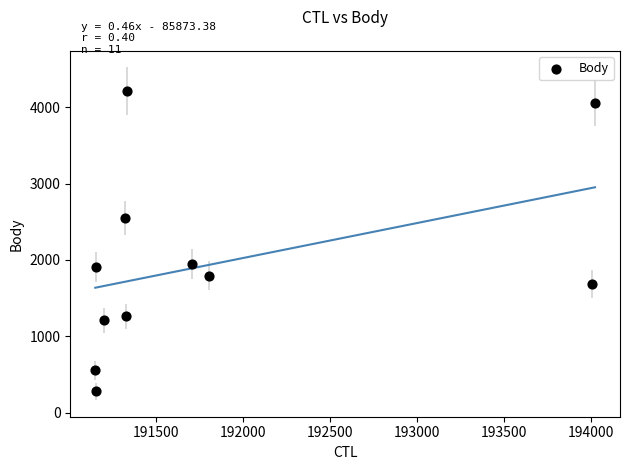

What is the average X value?

191833